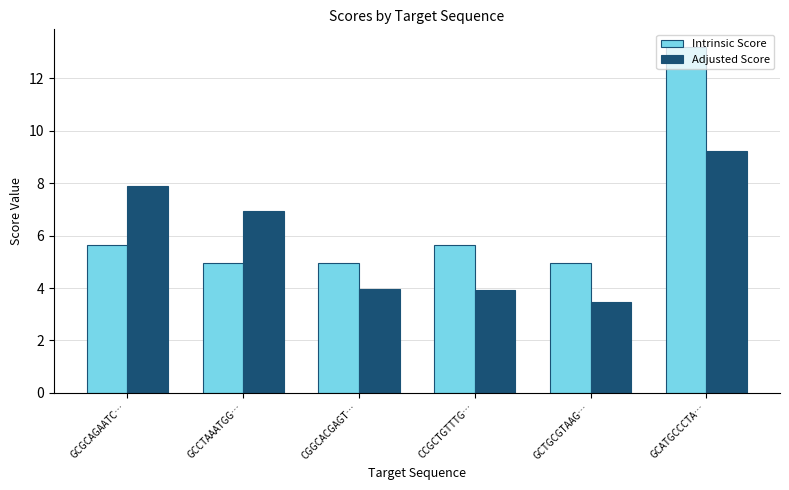

What is the difference between the Adjusted Score values at GCCTAAATGG… and CGGCACGAGT…?

3.0